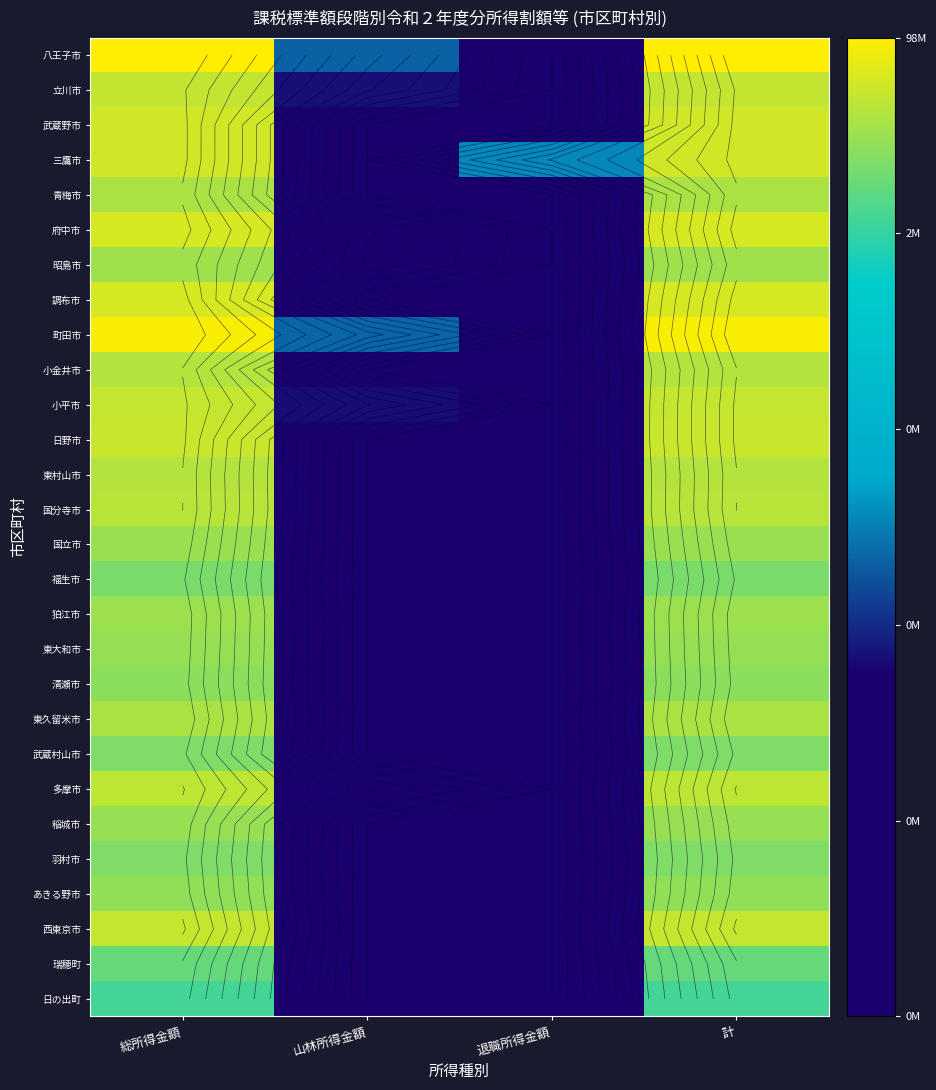

What is the total value across all series at 退職所得金額?

9.4